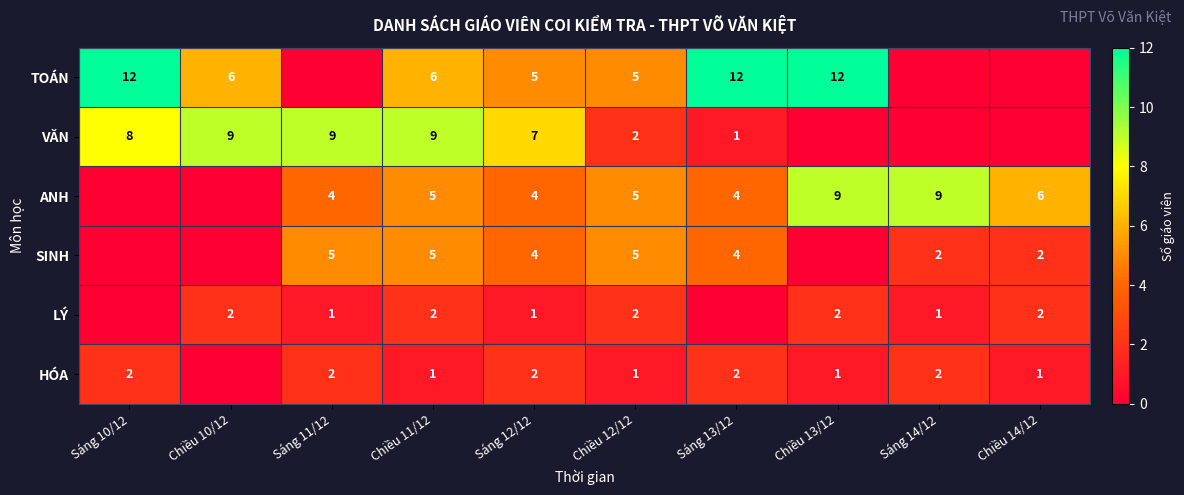

At which category is the sum across all series the highest?

Chiều 11/12